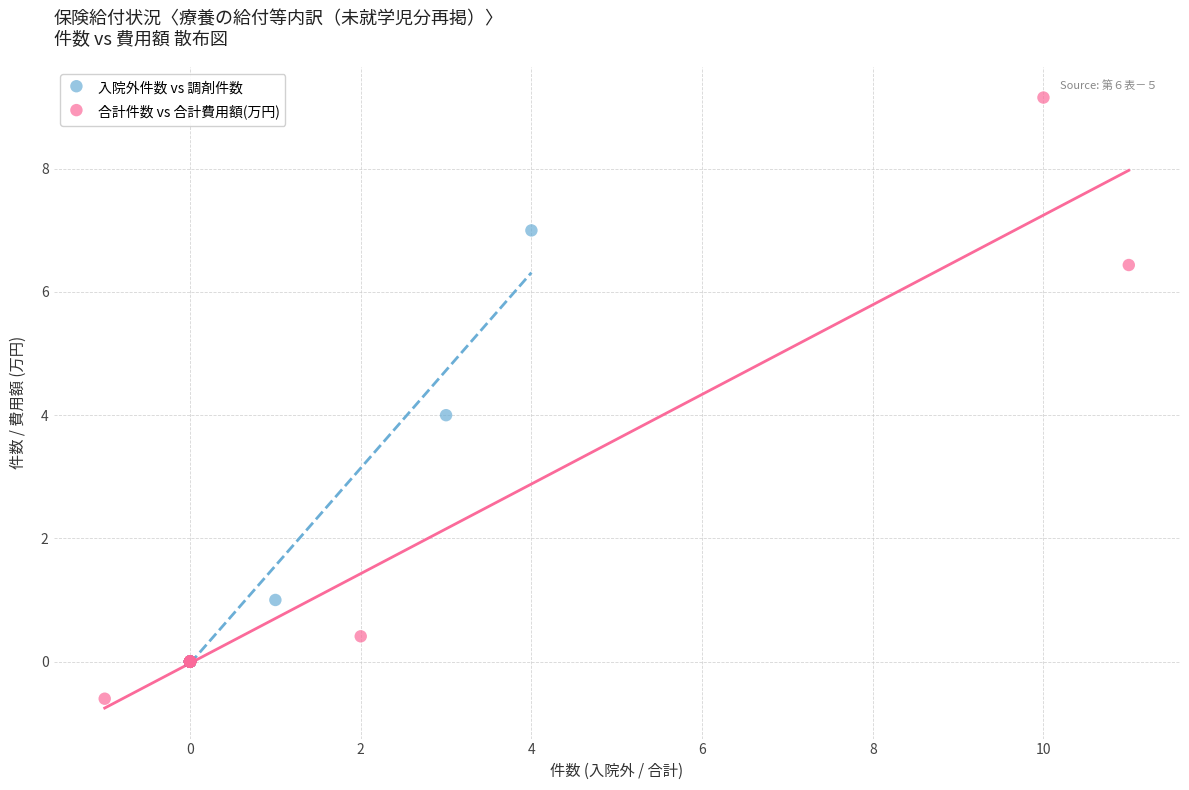

What are all the series names shown in the legend?

入院外件数 vs 調剤件数, 合計件数 vs 合計費用額(万円)